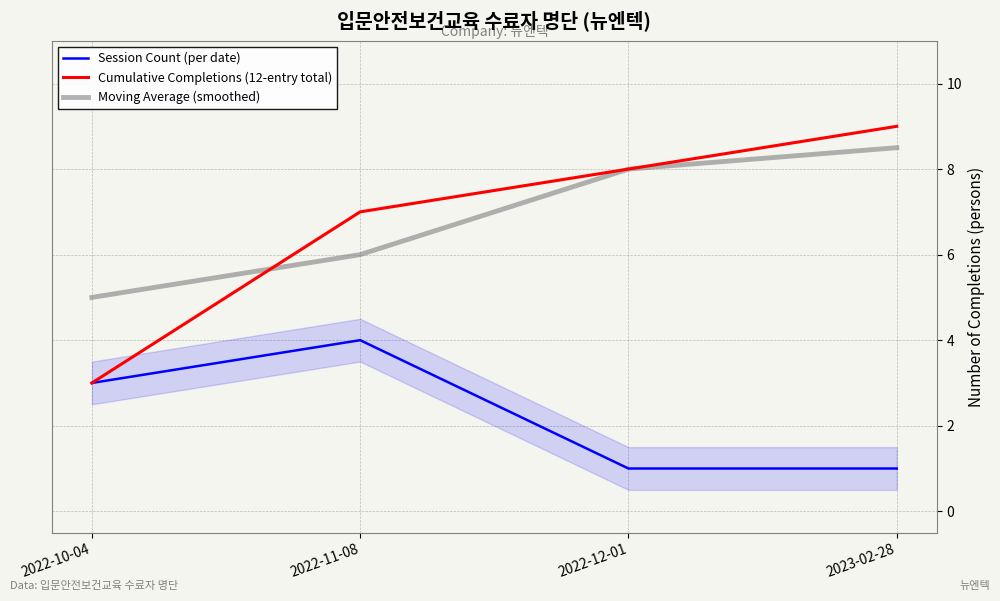

Is this an area chart (filled region under the line)?

No